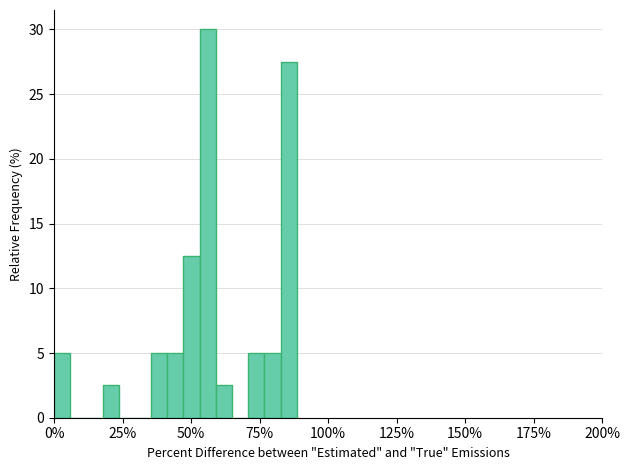

Read against the x-axis, roughly where is the centre of the tallest bar?

55